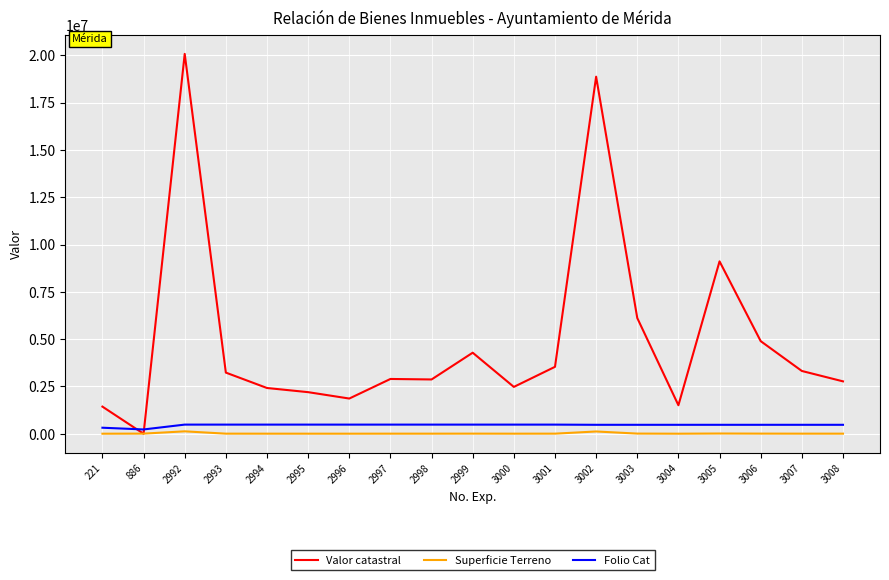

What is the difference between the maximum and minimum values in the Folio Cat series?

255848.0